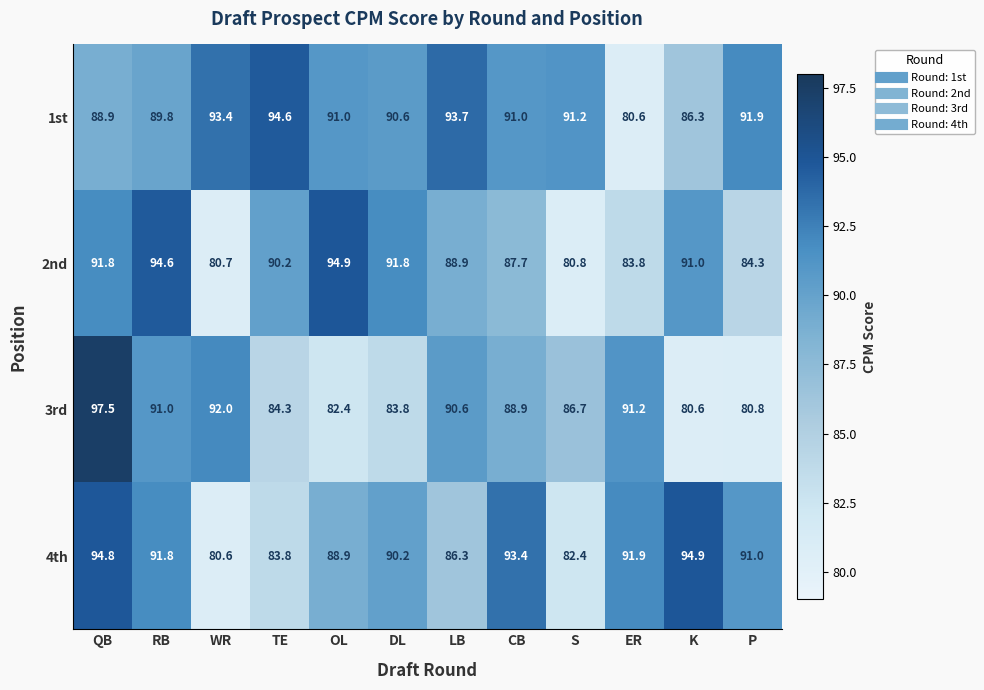

At which category is the sum across all series the highest?

QB